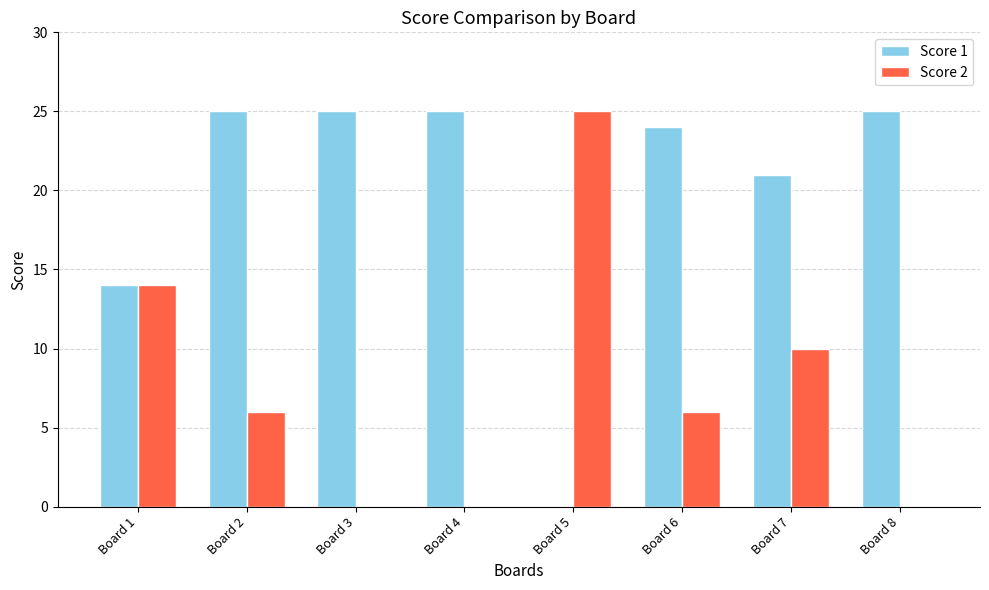

What is the maximum value shown in the chart?

25